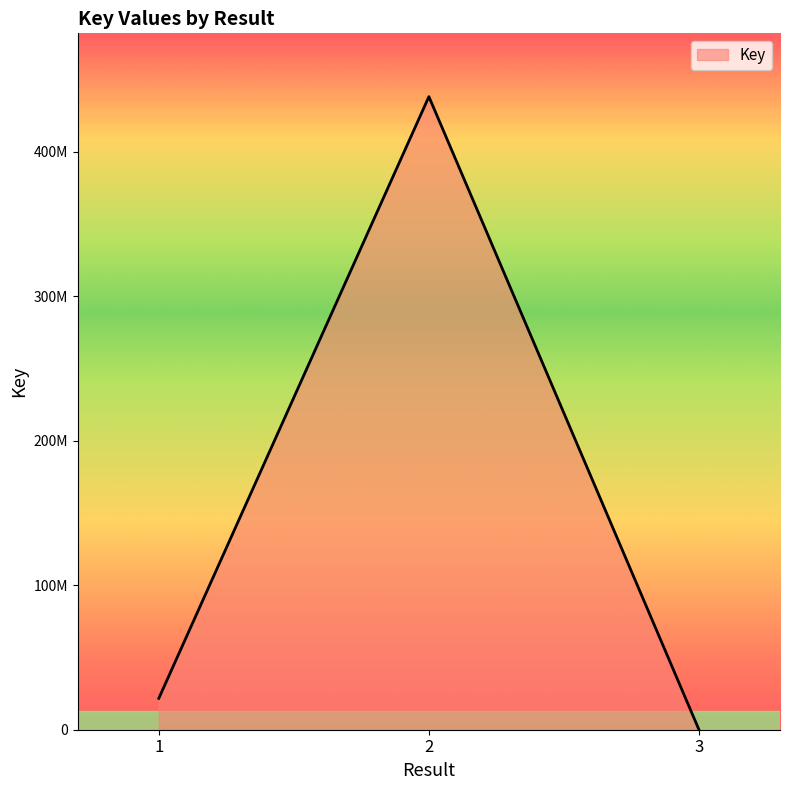

Reading left to right, extract all data points from this chart.

21718492	438023876	287